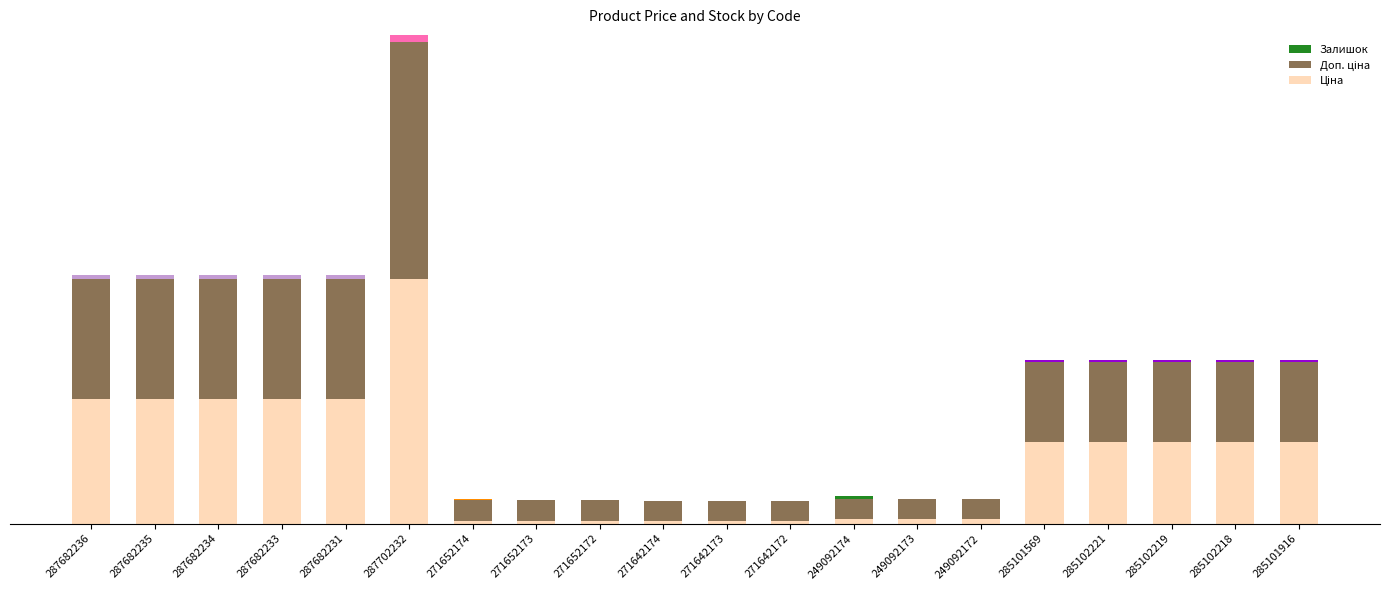

At which category is the sum across all series the highest?

287702232